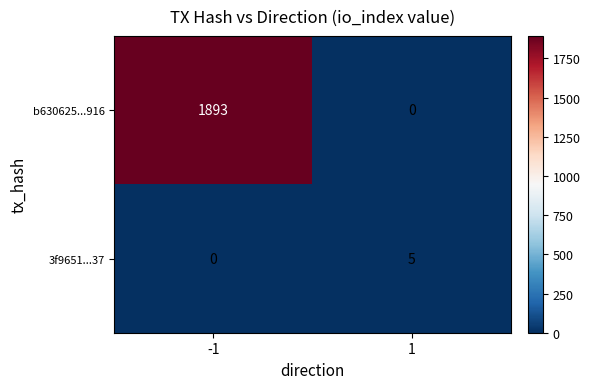

Reading right to left, transcribe all the data shown in this chart.

b630625...916: 0	1893
3f9651...37: 5	0